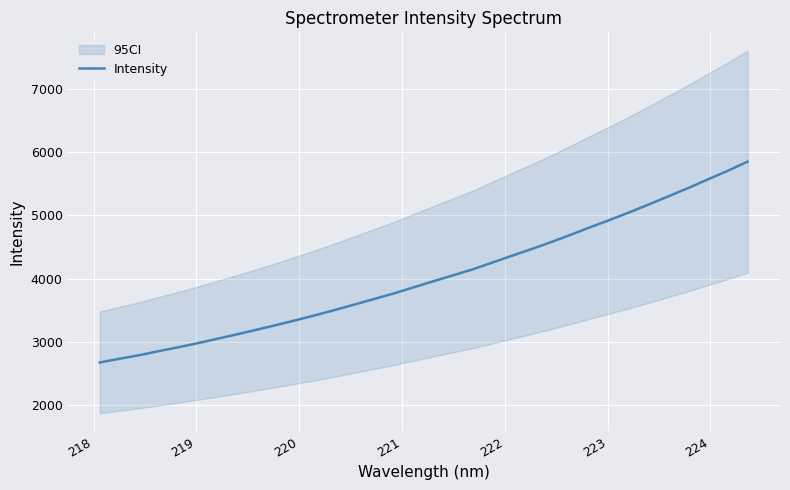

How many lines are shown in the chart?

1